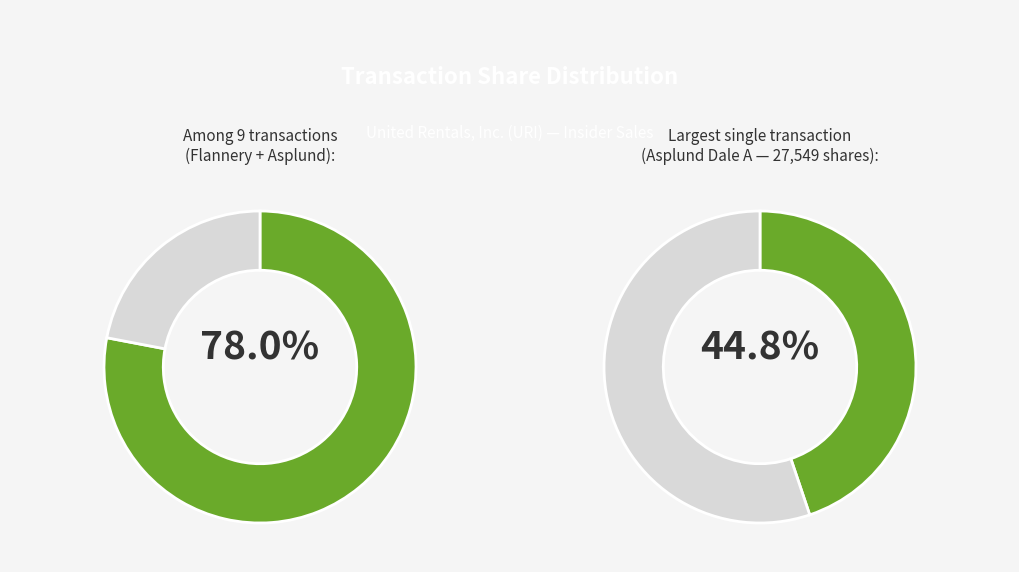

True or false: Kelly Terri L. accounts for 9% of the total.

False